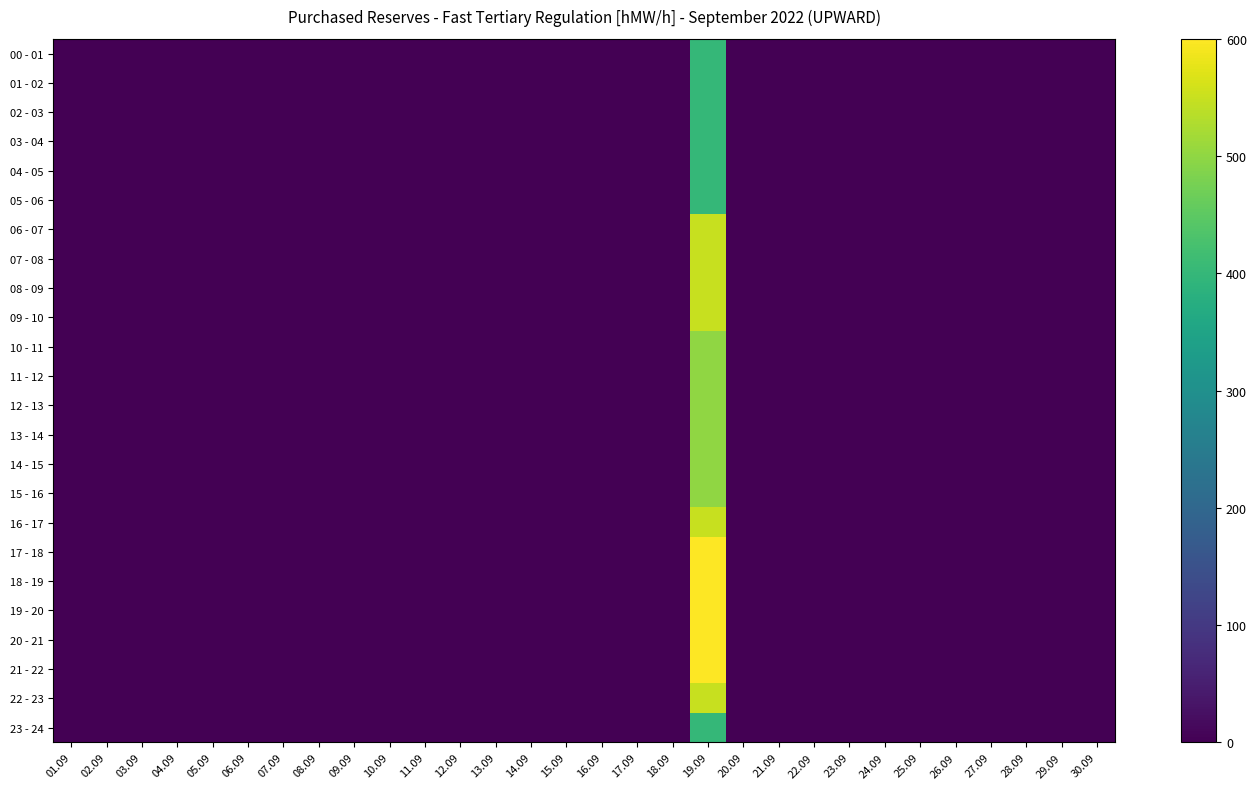

Count the number of categories in the chart.

30